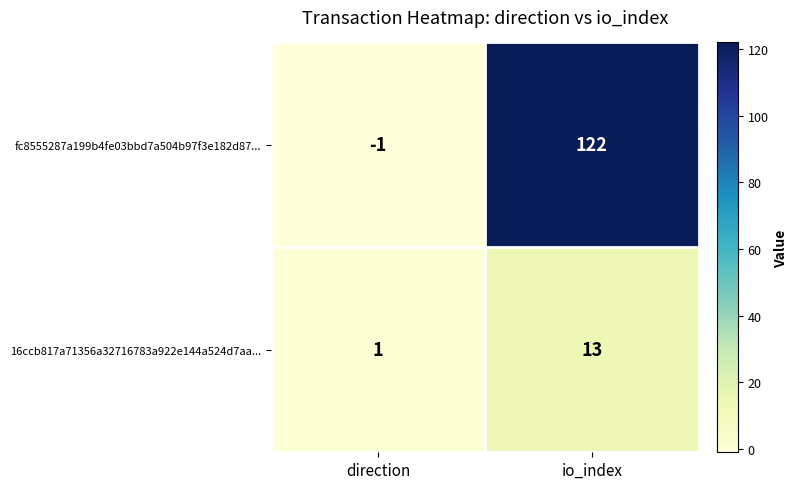

What is the sum of all 16ccb817a71356a32716783a922e144a524d7aa... values?

14